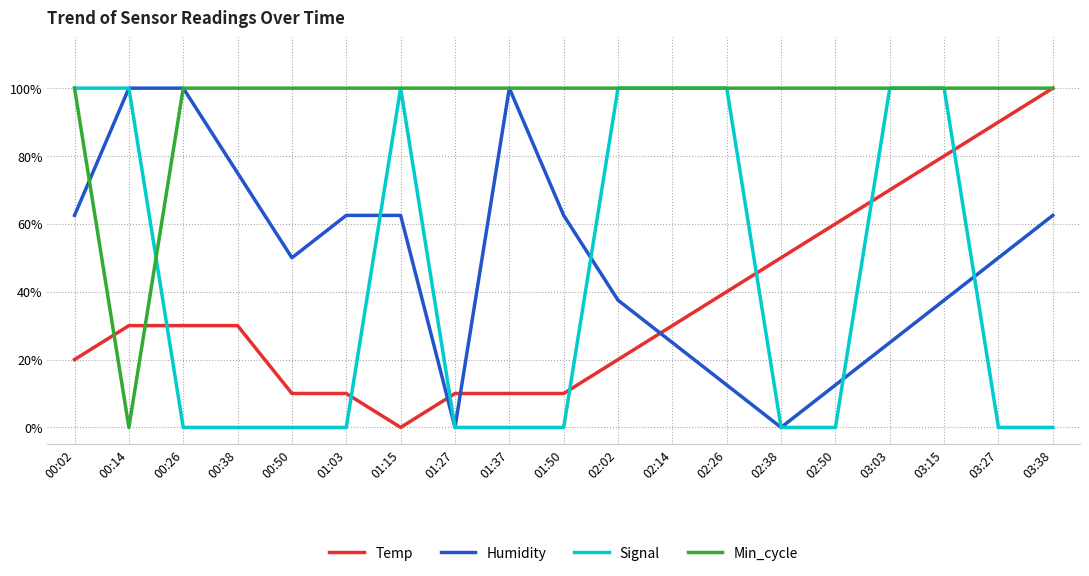

Is this an area chart (filled region under the line)?

No